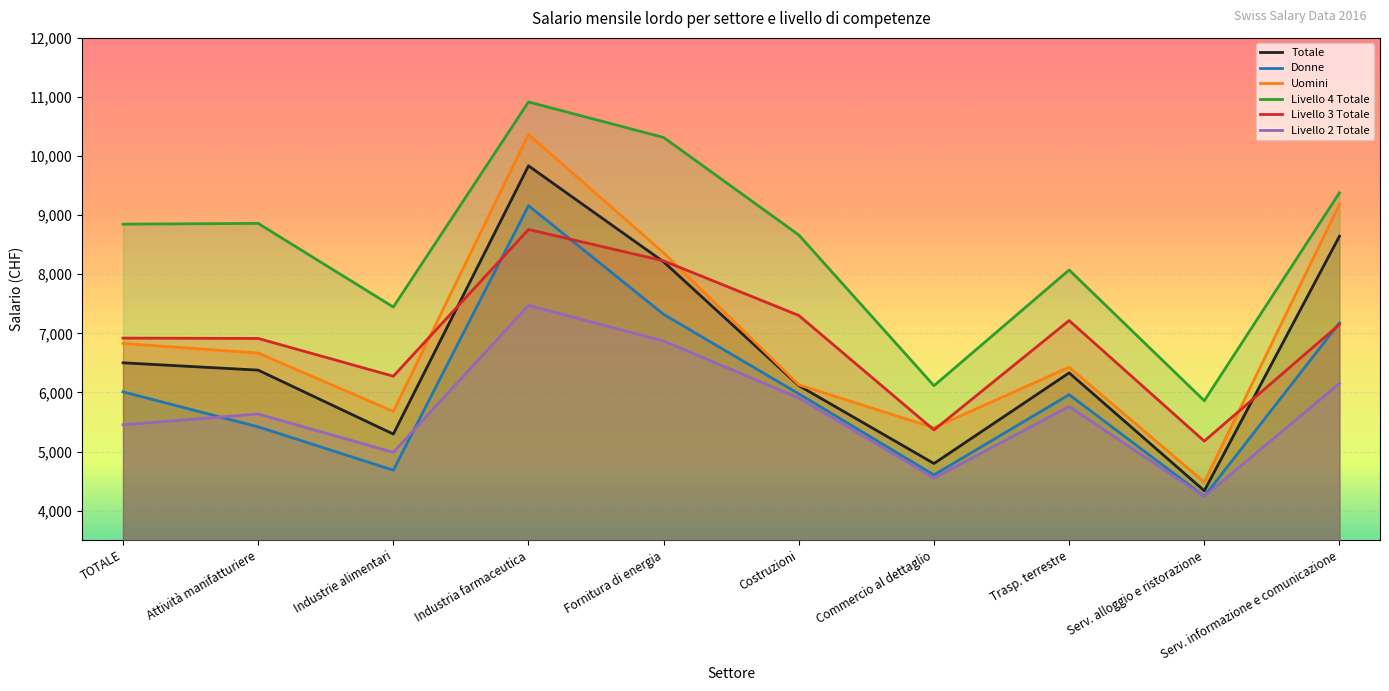

What is the highest value of the Totale series?

9835